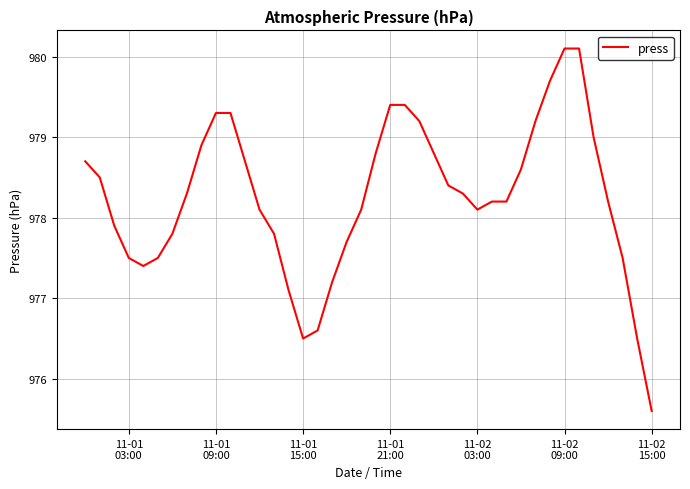

What is the difference between the maximum and minimum values?

4.5